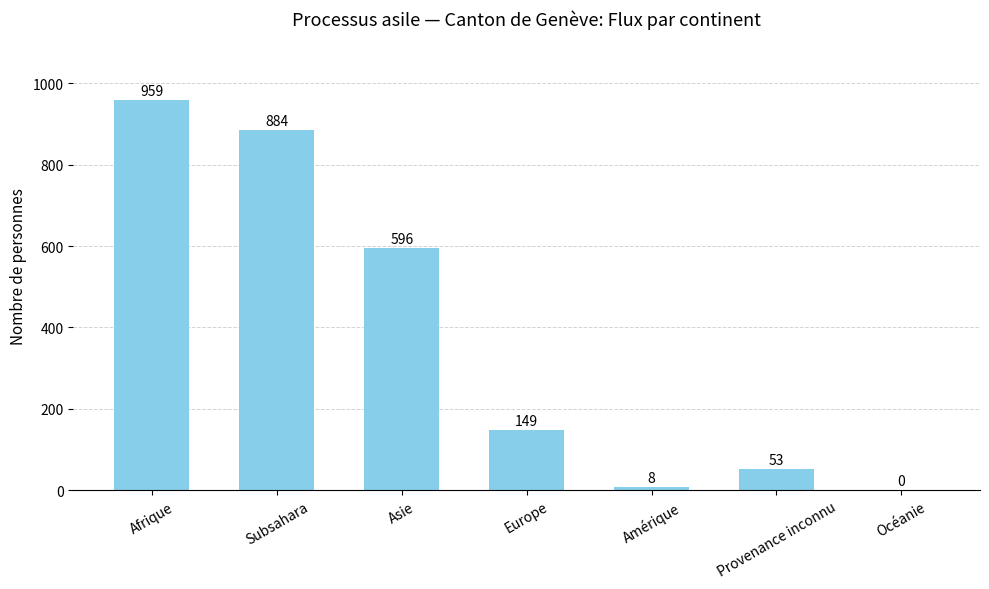

What is the sum of the values at Océanie and Amérique?

8